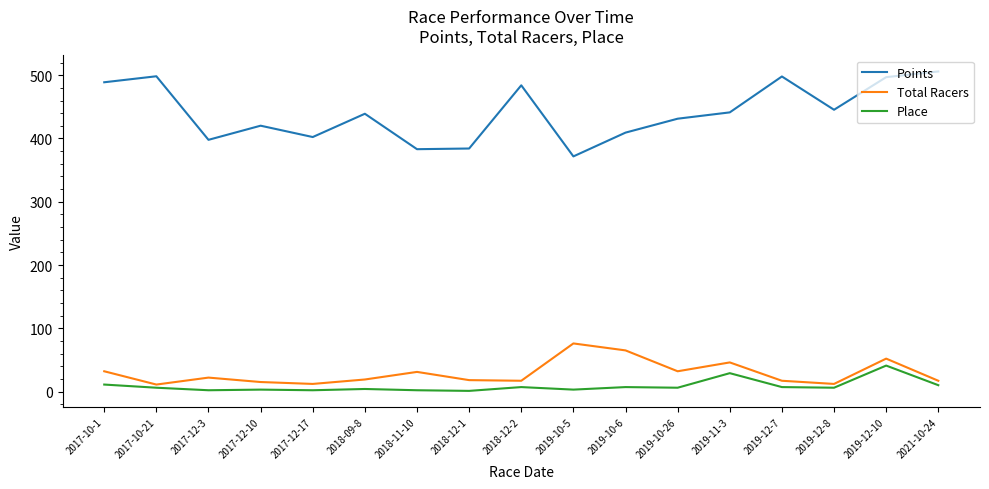

List the series in order of their peak value, lowest first.

Place, Total Racers, Points